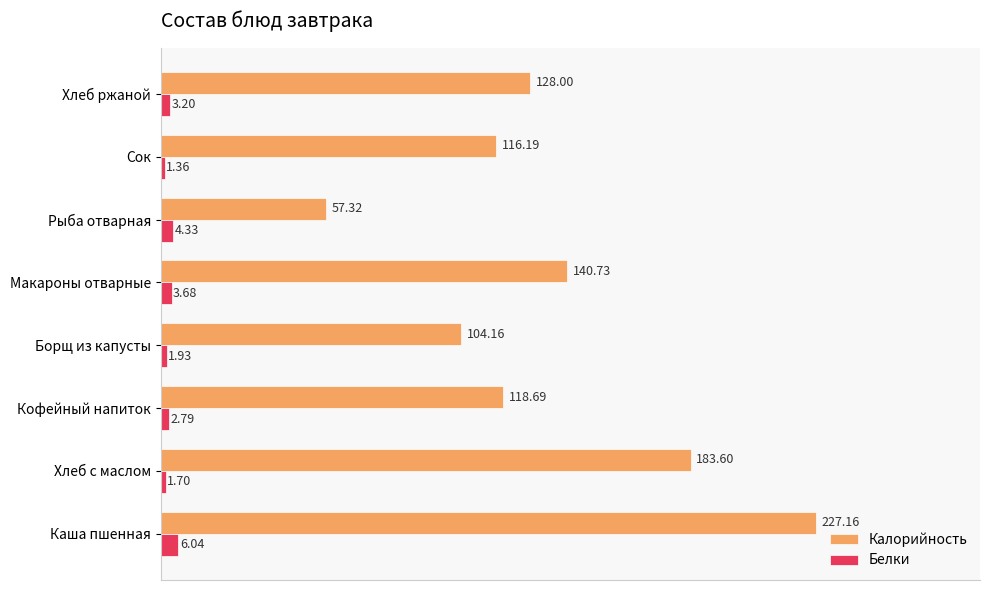

Between Кофейный напиток and Сок, which series saw the biggest shift?

Калорийность